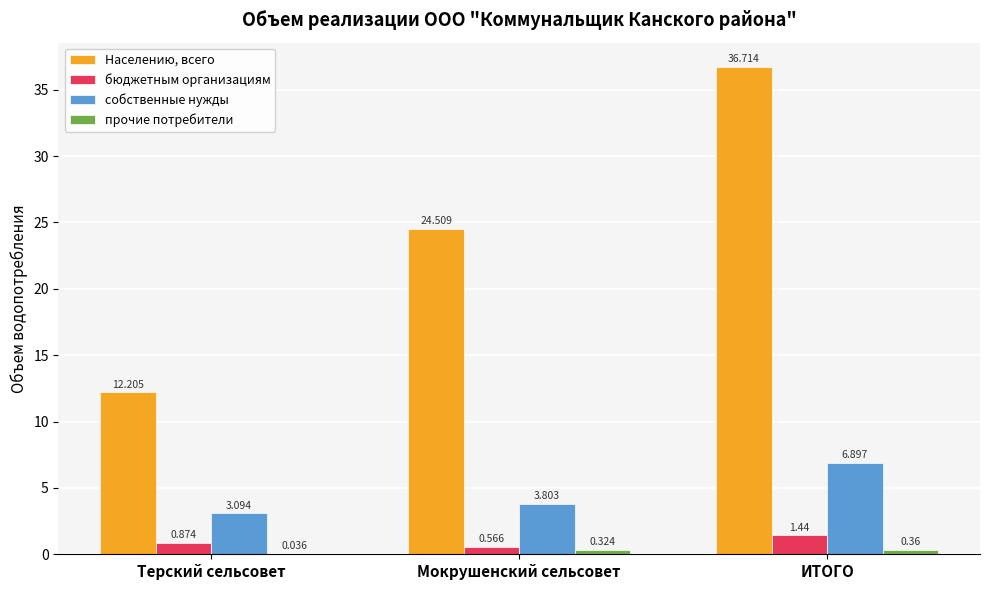

At which category is the sum across all series the highest?

ИТОГО